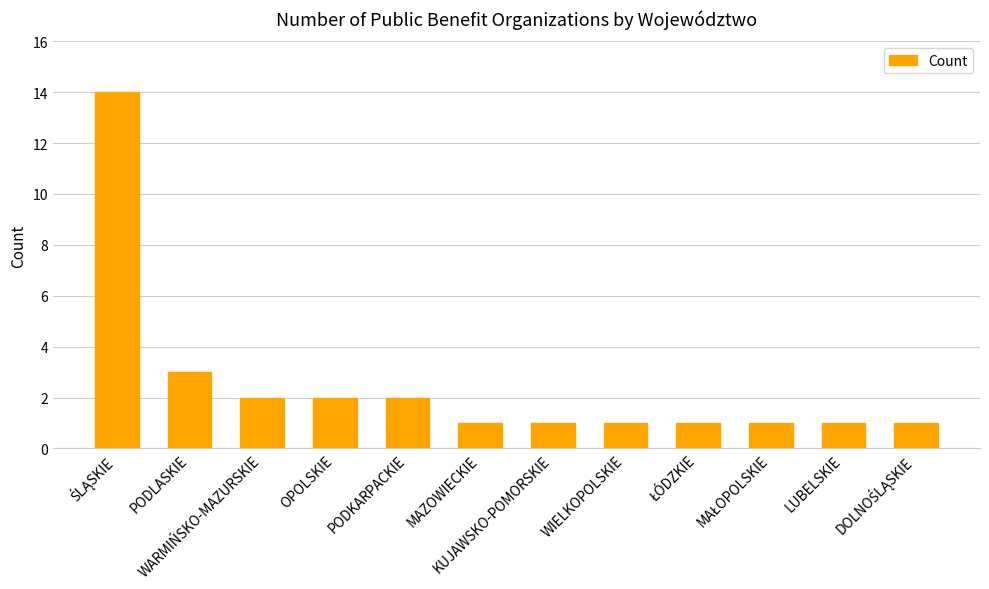

What position from the right is PODKARPACKIE?

8